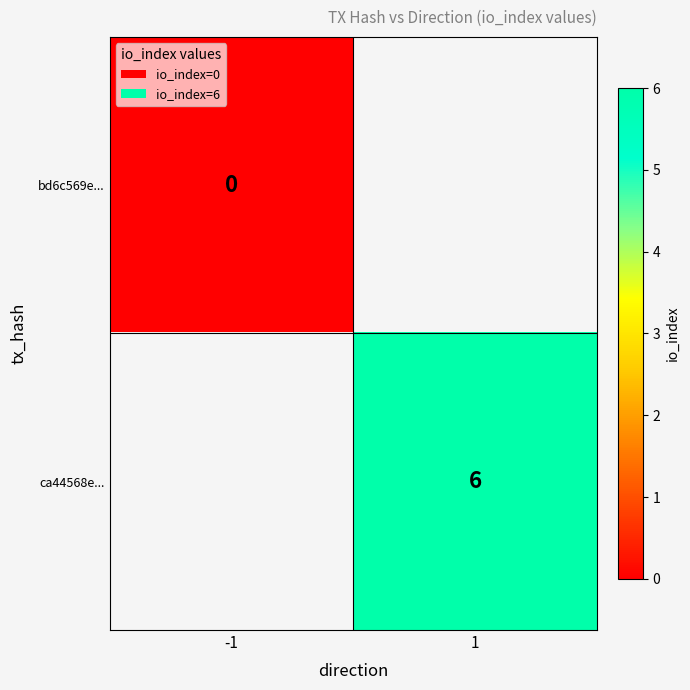

The value of ca44568e... at 1 is 10.4. True or false?

False